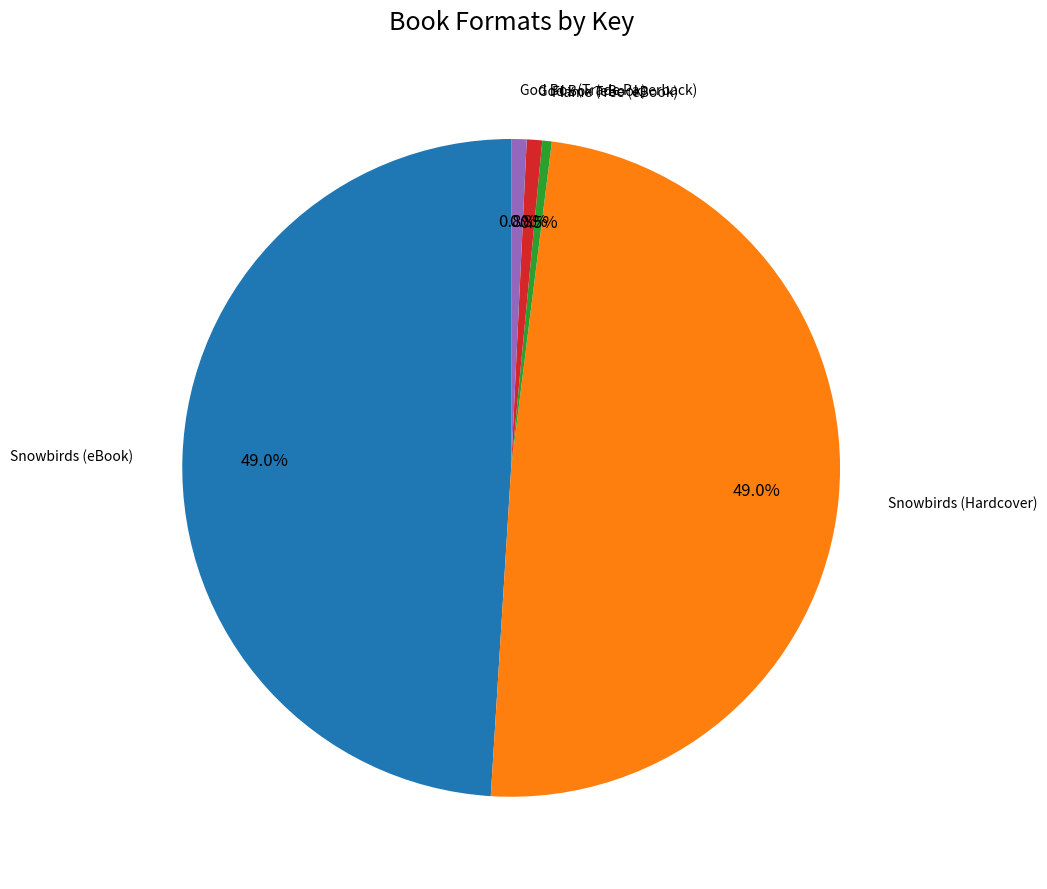

To the nearest percent, what is the average slice percentage?

20%